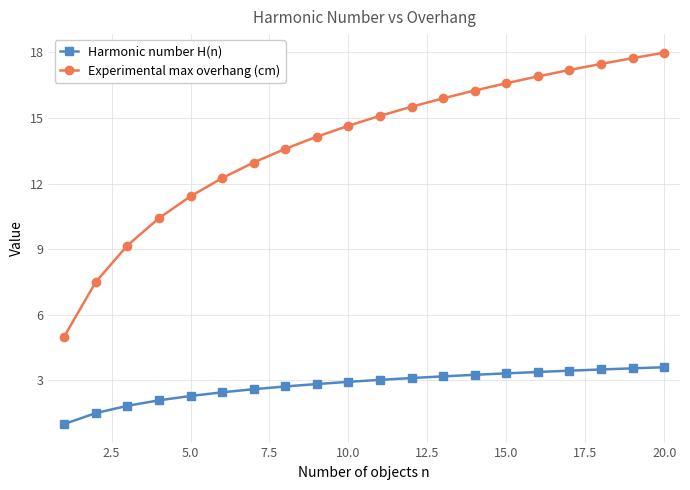

True or false: Experimental max overhang (cm) and Harmonic number H(n) intersect in this chart.

False